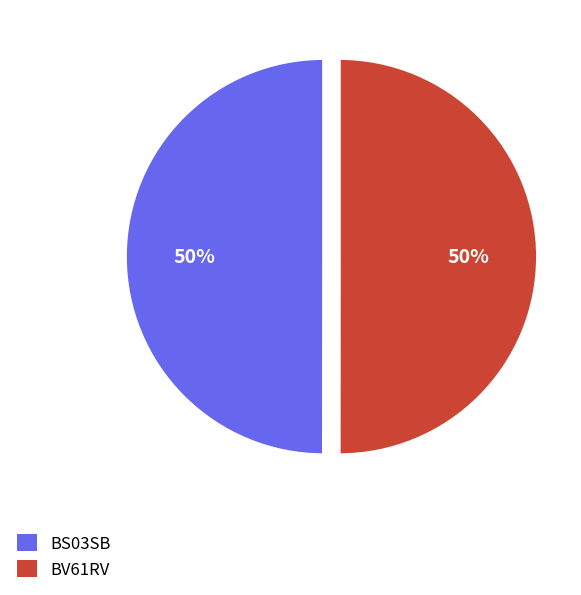

To the nearest percent, what percentage of the pie is BV61RV?

50%